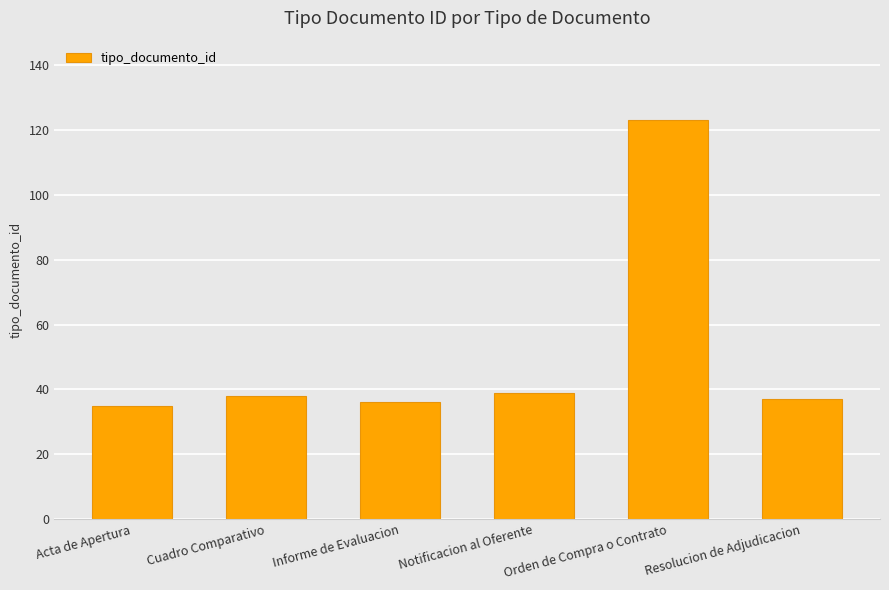

Read the value at Orden de Compra o Contrato.

123